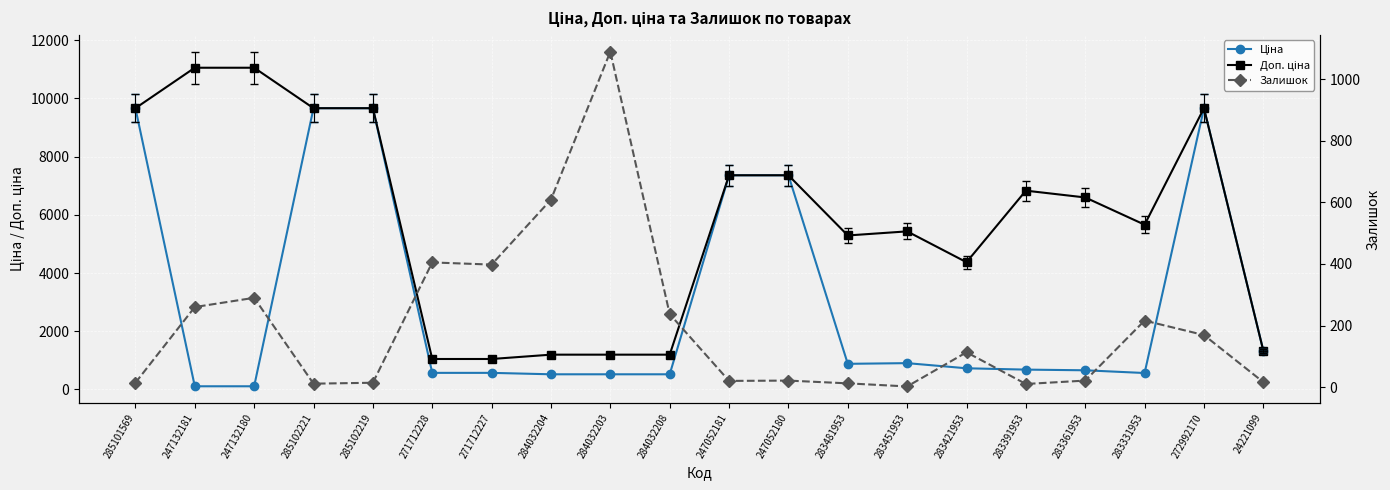

What is the value of the Залишок point at the 11th from the left?

20.0